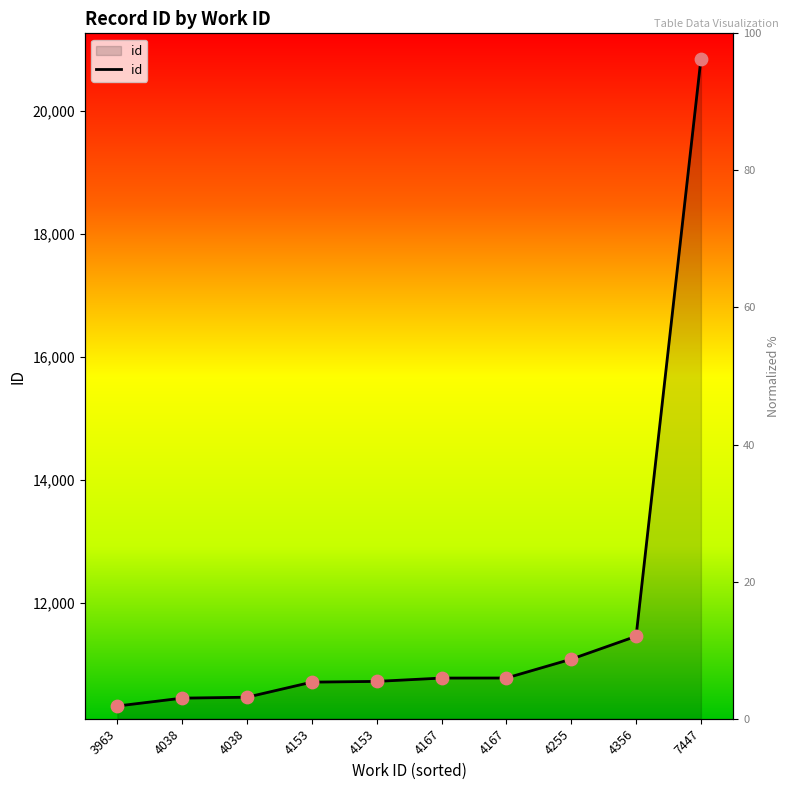

What is the change in value from 4153 to 4153?

+12